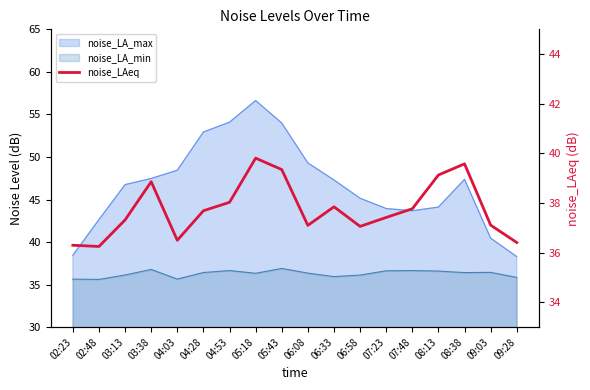

At which label is the value closest to 38?

04:53